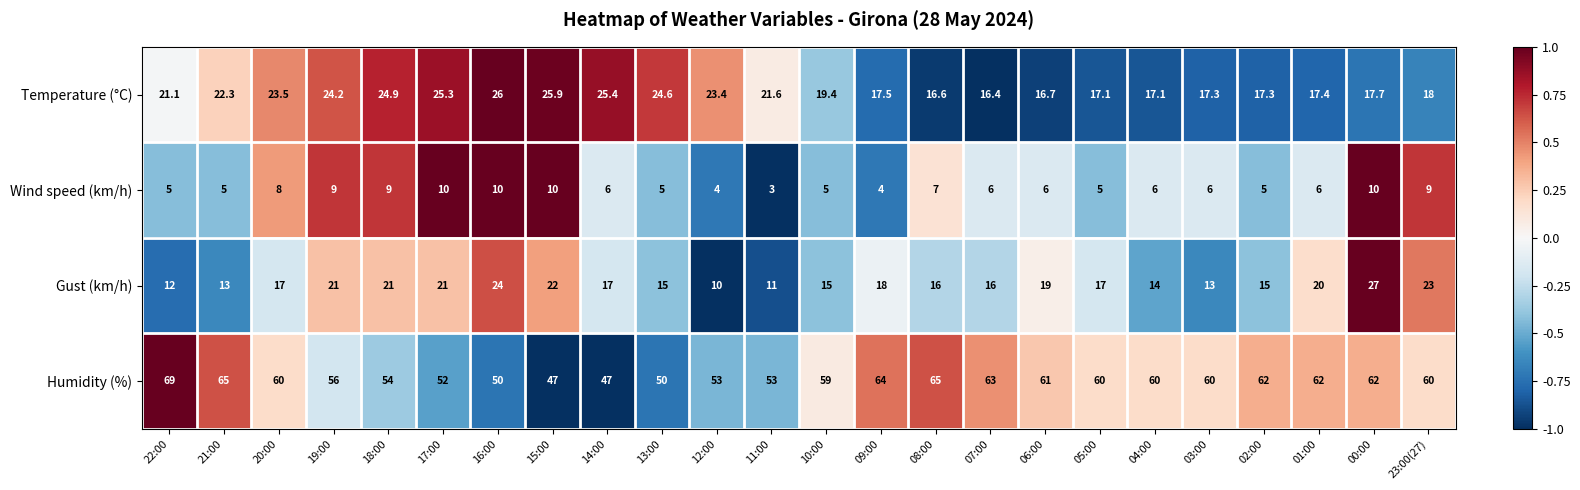

At which label is Temperature (°C) closest to 21?

22:00